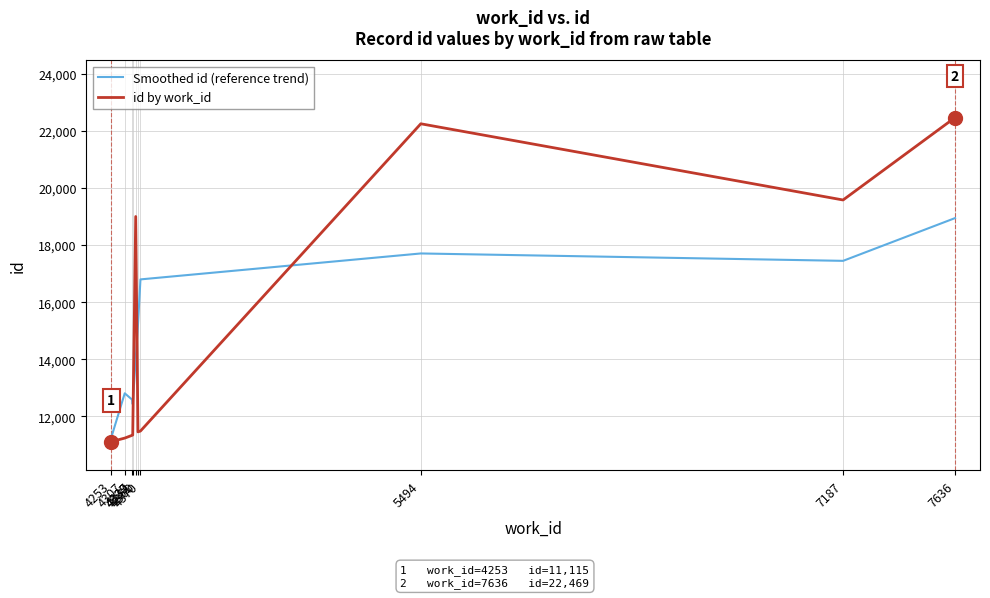

What are all the series names shown in the legend?

Smoothed id (reference trend), id by work_id